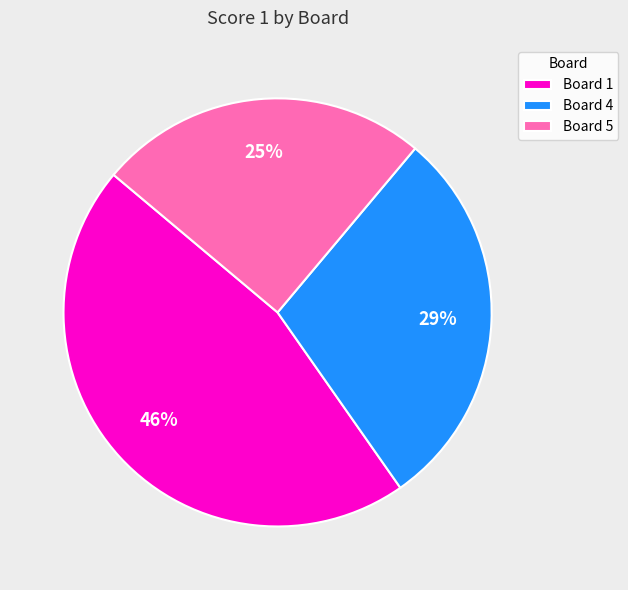

True or false: Board 1 accounts for 53% of the total.

False